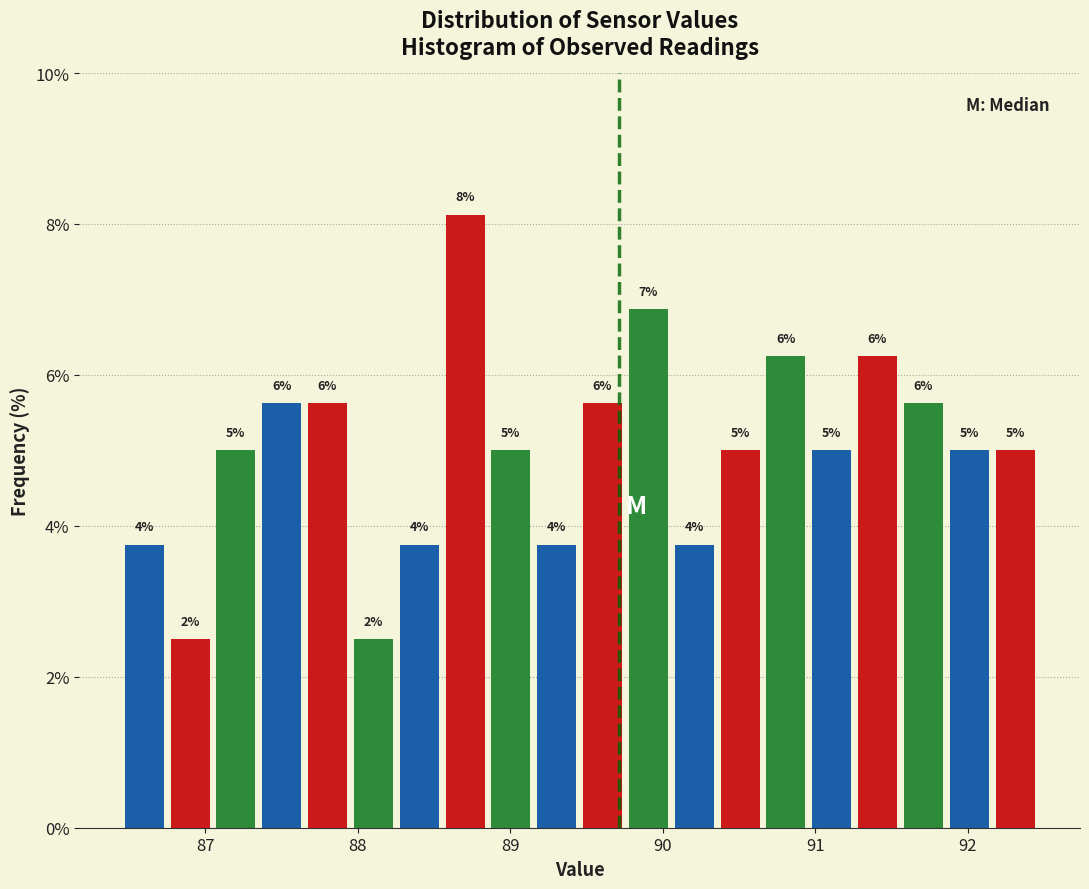

Around what value on the x-axis is the tallest bar? Give the approximate position of its centre, as read against the axis.

88.7